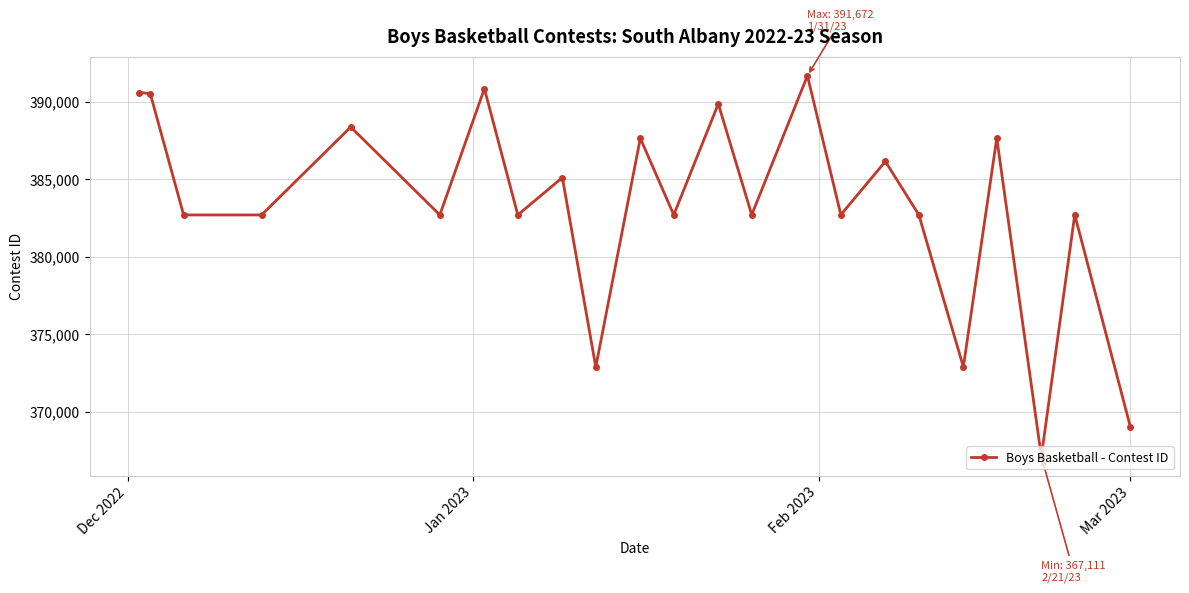

True or false: the data has more than 2 interior local peaks.

True